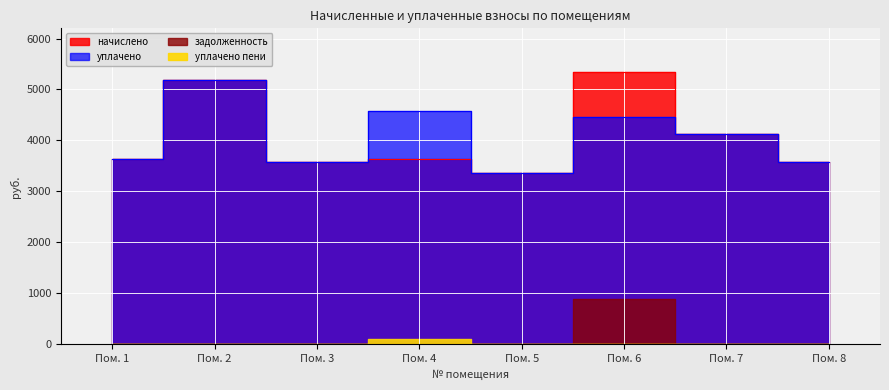

True or false: начислено and уплачено cross at least once.

False